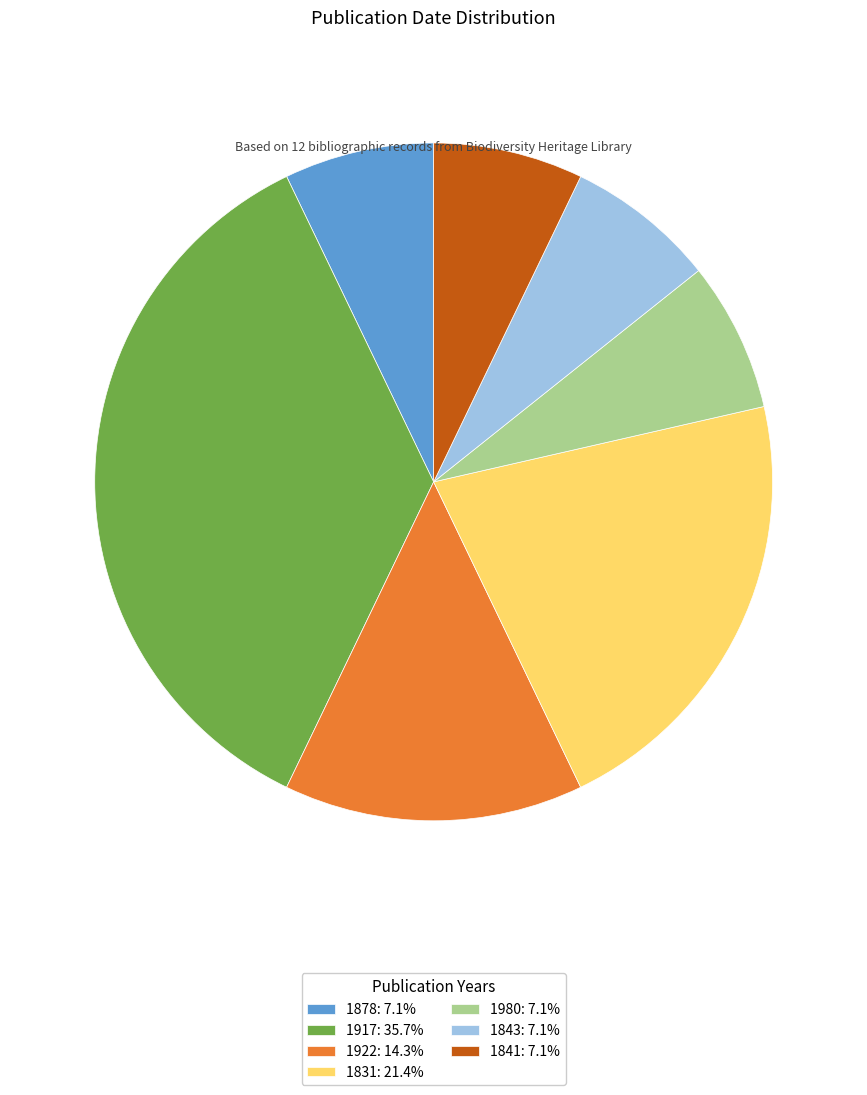

Combined, do 1980: 7.1% and 1843: 7.1% account for over 50%?

No